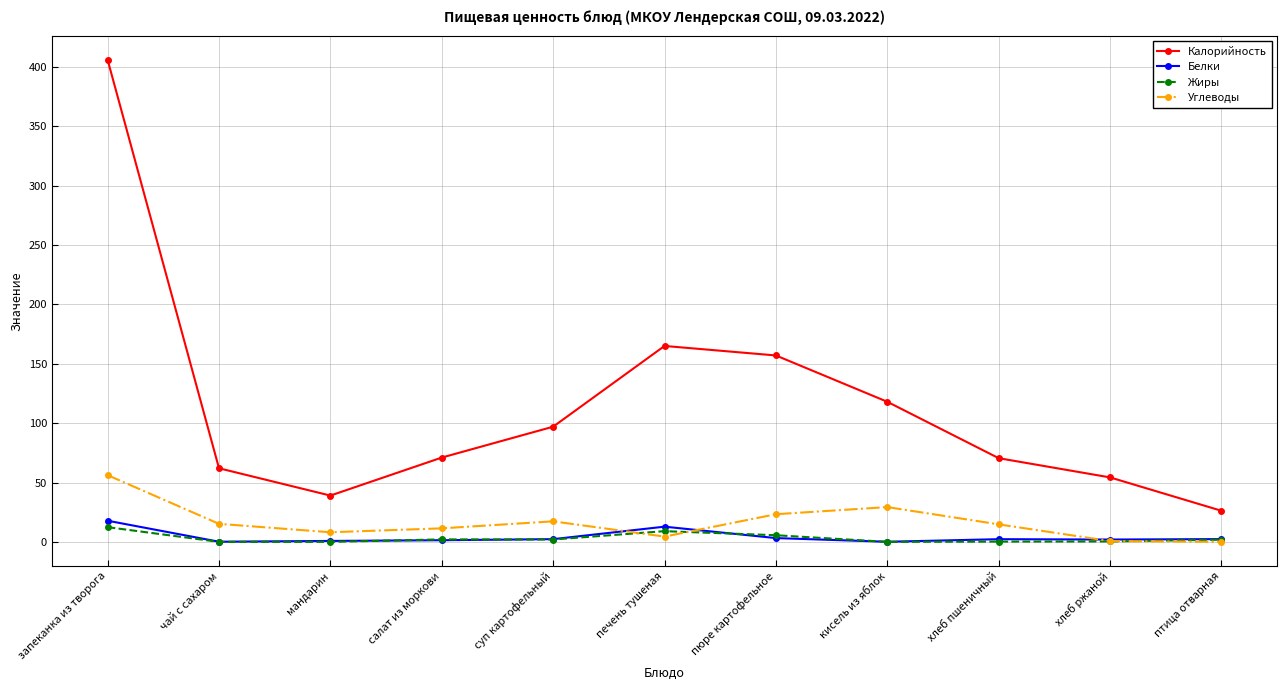

What are all the series names shown in the legend?

Калорийность, Белки, Жиры, Углеводы